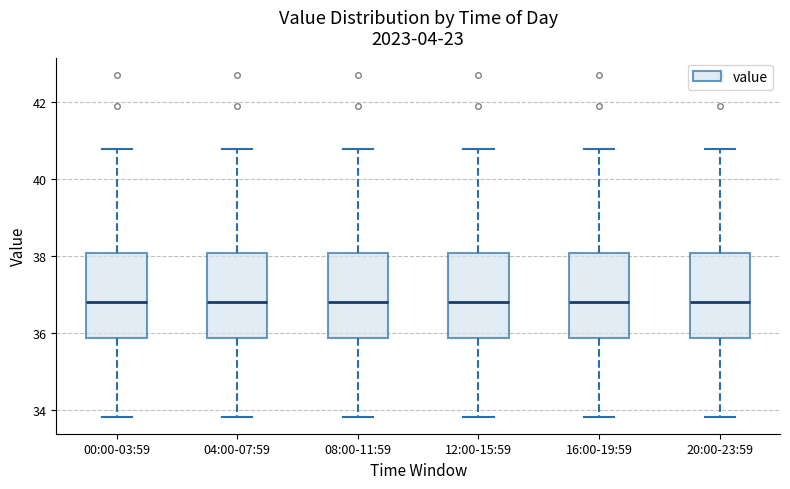

Reading left to right, transcribe this box plot: for each box, give where its median line is, the range the box spans, and where its two whiskers end, as read against the y-axis. The values are not printed on the chart, so give them approximately, as read against the axis.

00:00-03:59: median 36.8, box 35.8 to 38.0, whiskers 33.8 to 40.8
04:00-07:59: median 36.8, box 35.8 to 38.0, whiskers 33.8 to 40.8
08:00-11:59: median 36.8, box 35.8 to 38.0, whiskers 33.8 to 40.8
12:00-15:59: median 36.8, box 35.8 to 38.0, whiskers 33.8 to 40.8
16:00-19:59: median 36.8, box 35.8 to 38.0, whiskers 33.8 to 40.8
20:00-23:59: median 36.8, box 35.8 to 38.0, whiskers 33.8 to 40.8